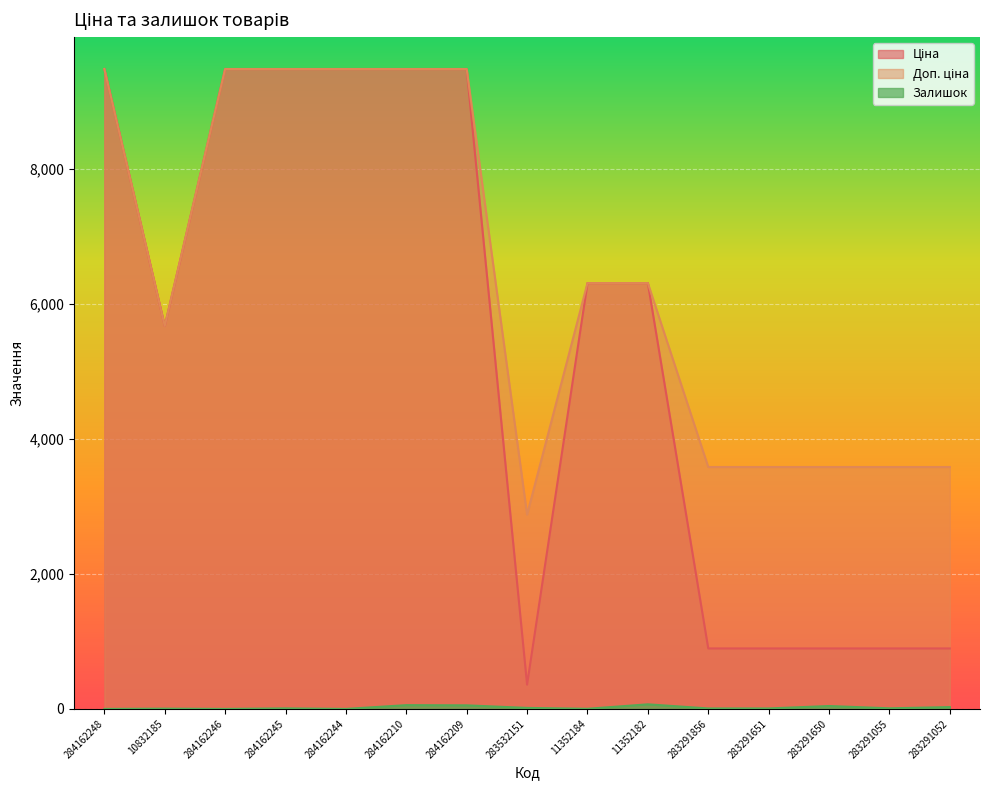

What is the sum of all Ціна values?

80011.1